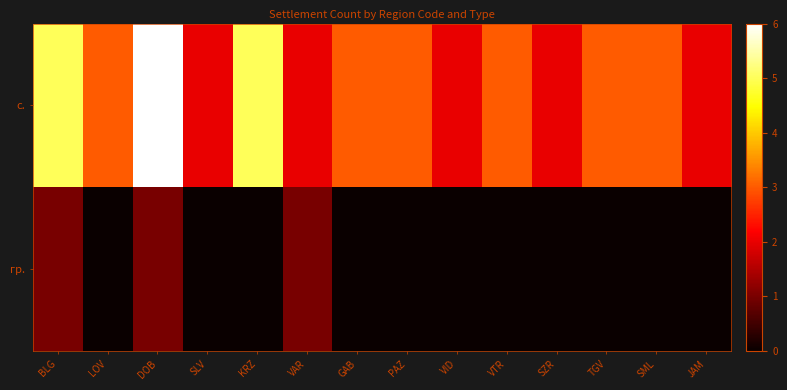

Rank the series at VTR from highest to lowest value.

с., гр.